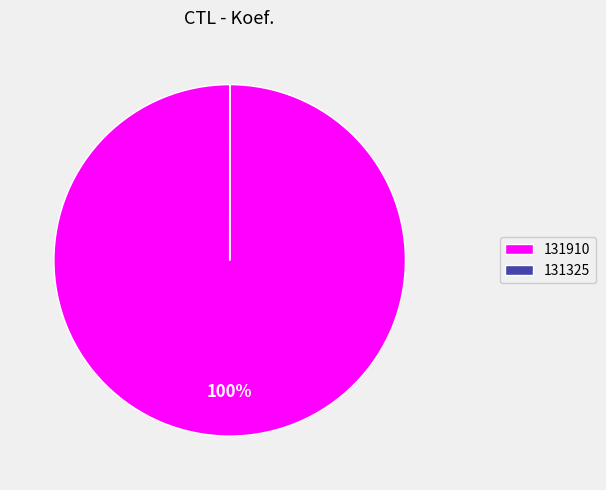

What percentage is the 131910 slice, to the nearest percent?

100%